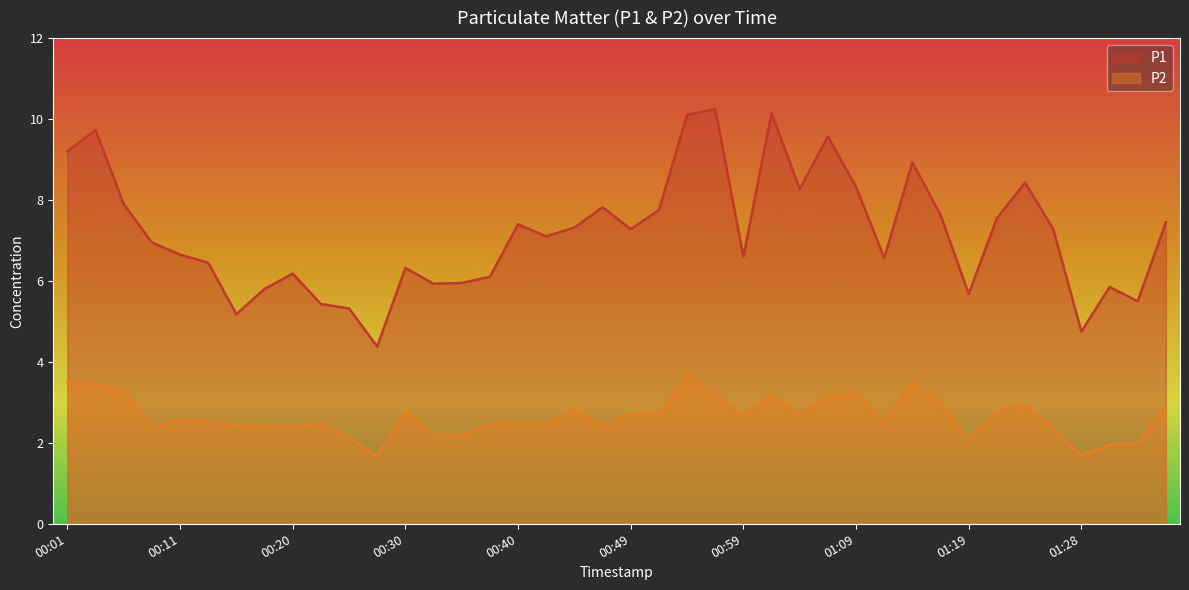

True or false: P2 has more than 0 interior local peaks.

True